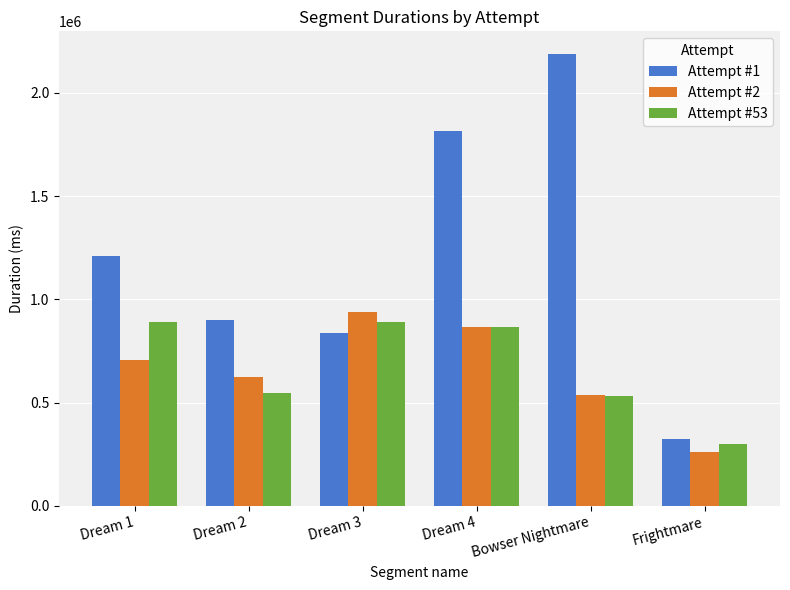

What is the maximum value shown in the chart?

2187928